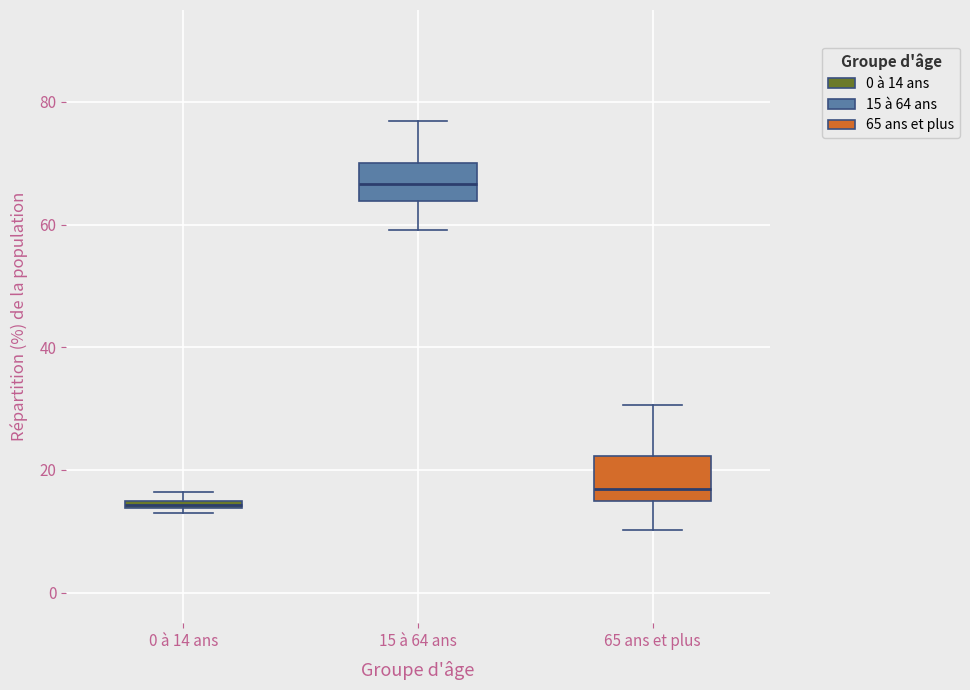

Which box's median line is the lowest?

0 à 14 ans